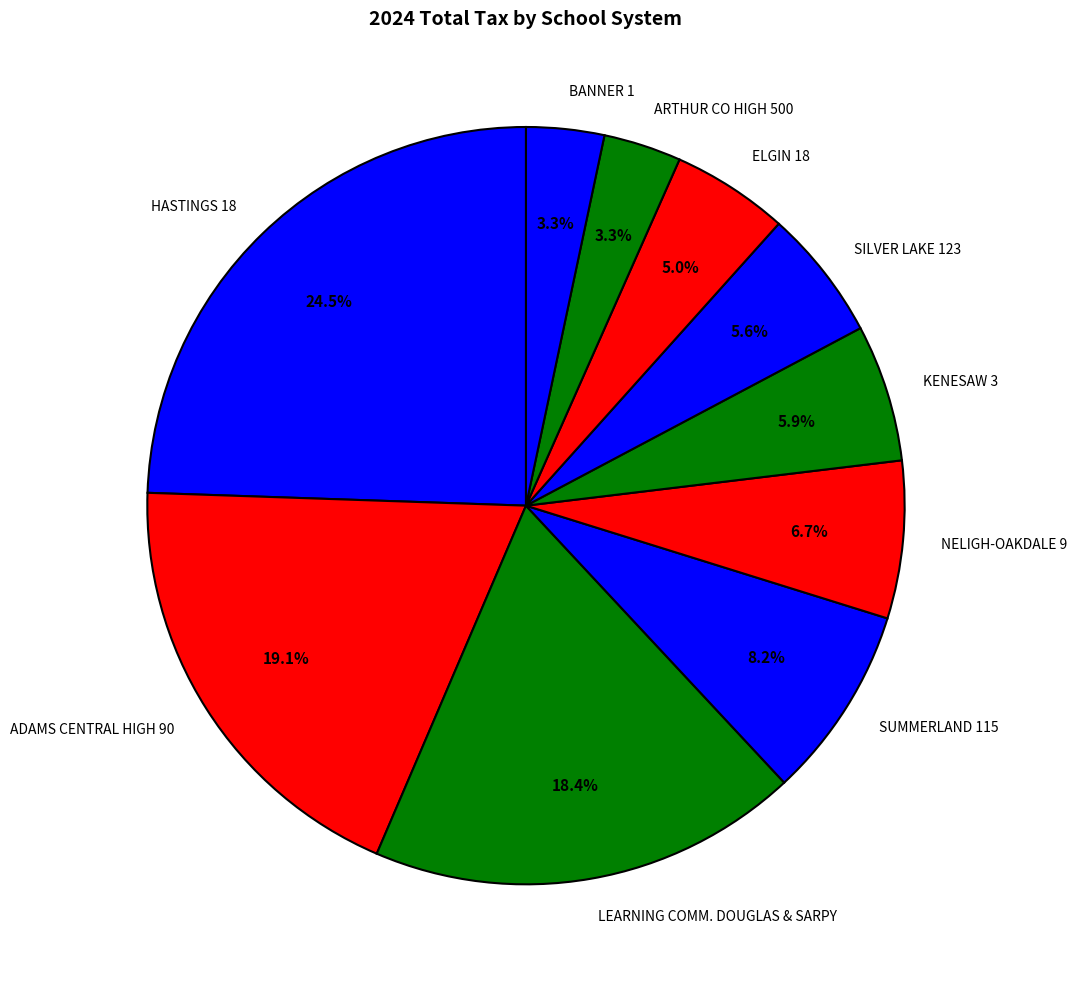

Count the number of slices in the pie.

10